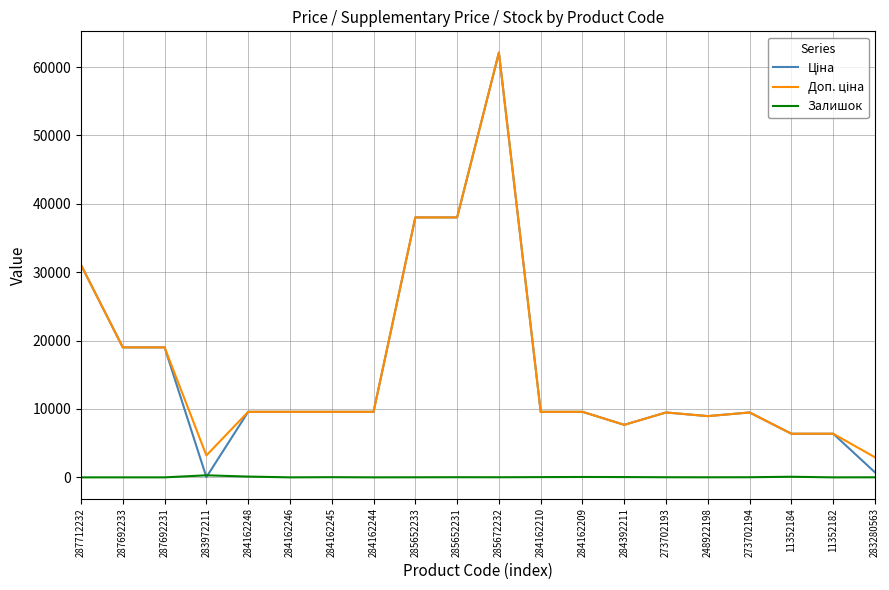

Is it true that Залишок equals 0.0 at 11352182?

True